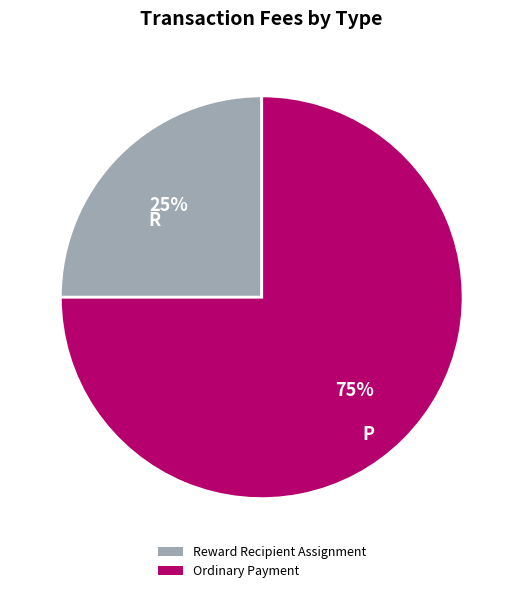

Which slice represents more than half of the pie?

Ordinary Payment